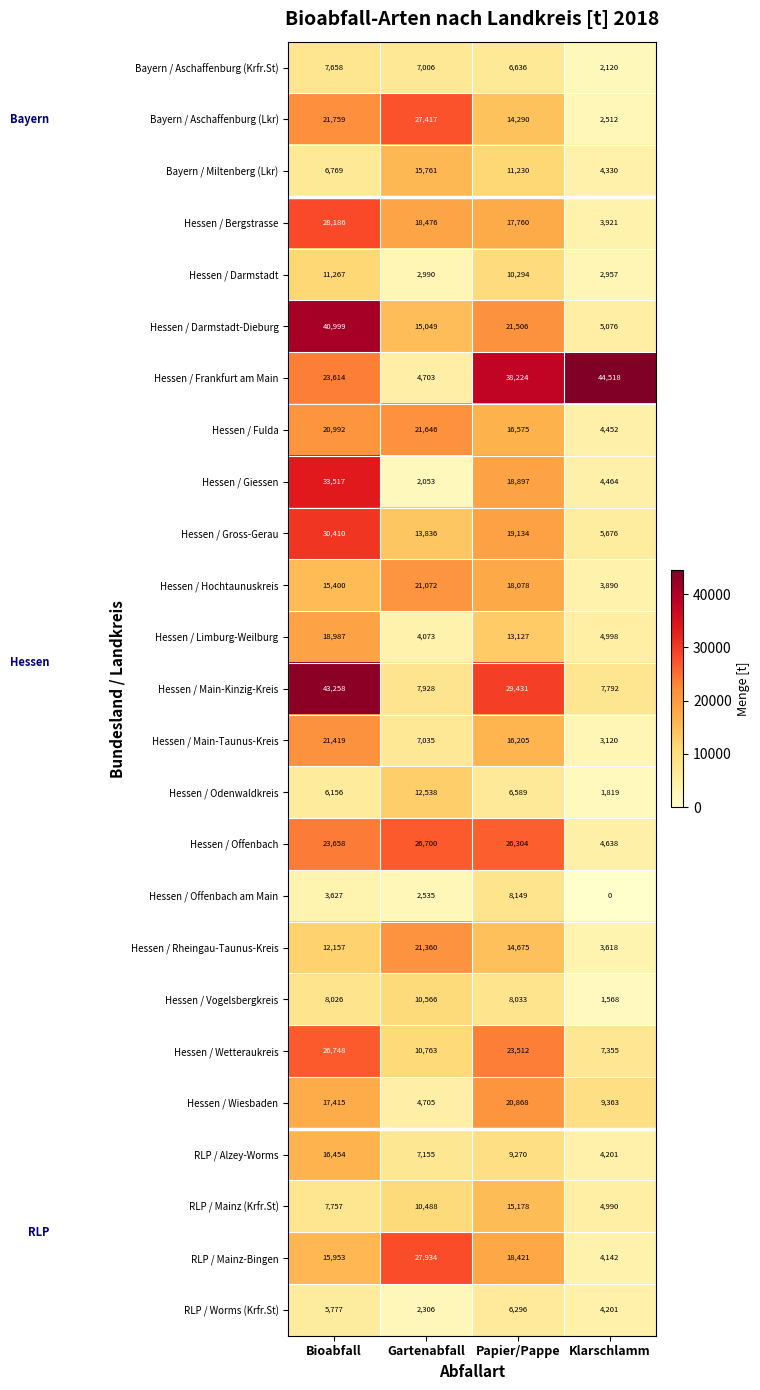

At which category is the sum across all series the highest?

Bioabfall